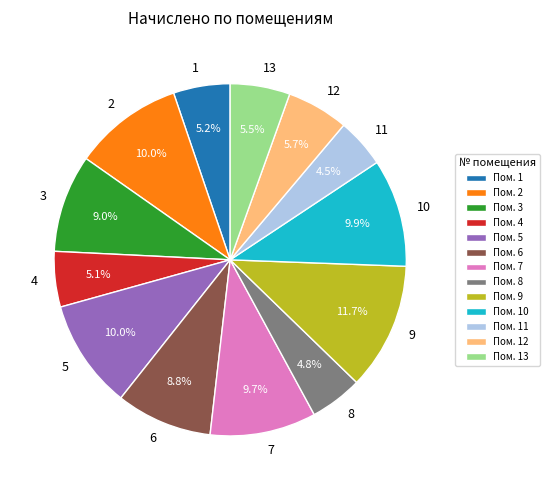

True or false: 11 accounts for 5% of the total.

True